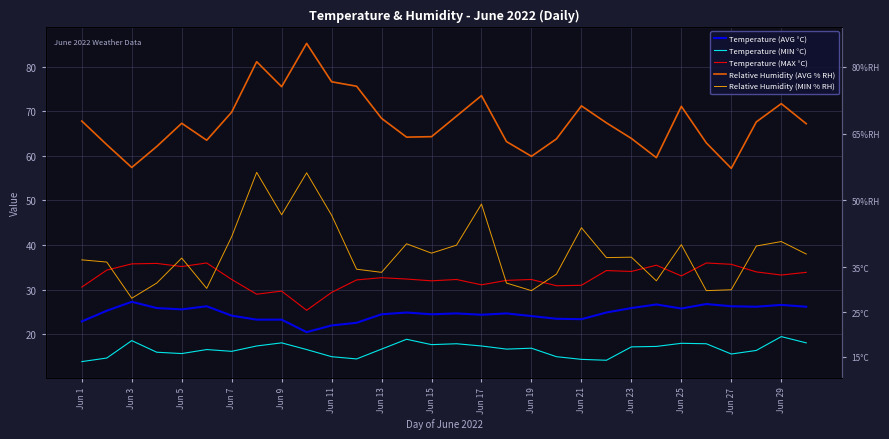

What is the approximate value of Temperature (MIN °C) at 15?

17.9